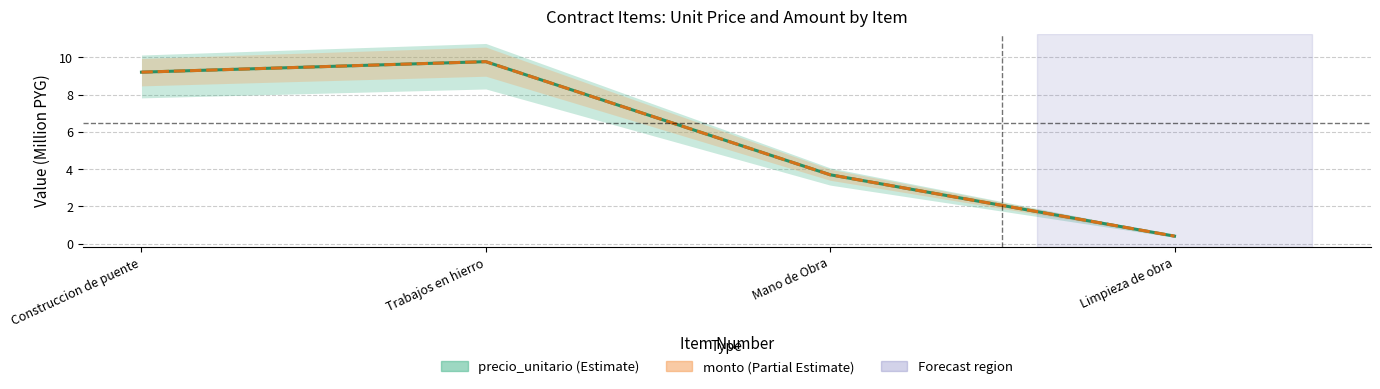

True or false: precio_unitario has more than 2 interior local peaks.

False